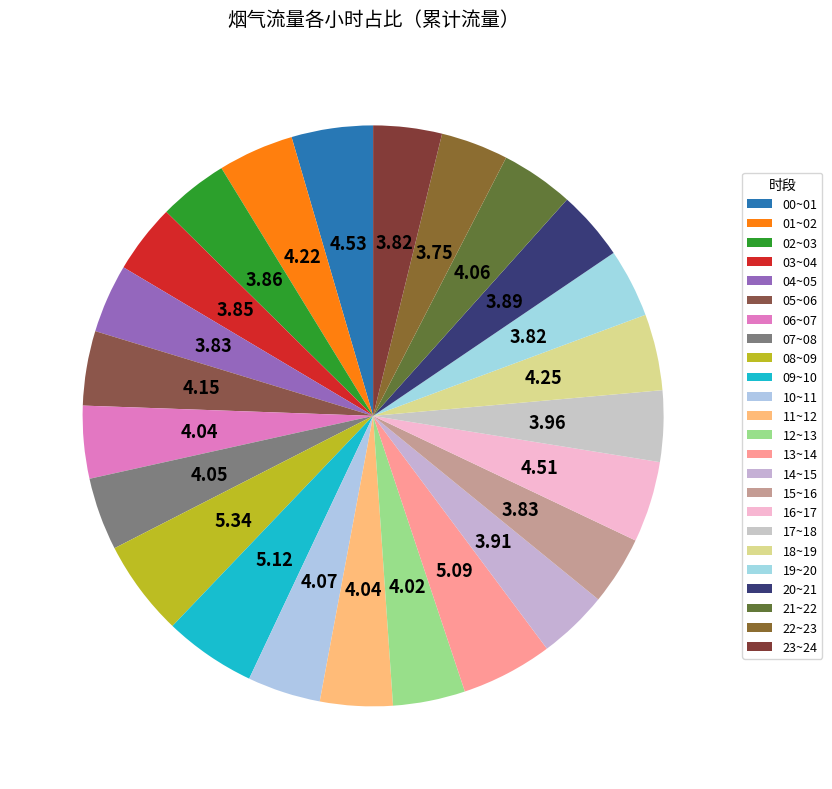

Rank the categories by value from lowest to highest.

22~23, 23~24, 19~20, 15~16, 04~05, 03~04, 02~03, 20~21, 14~15, 17~18, 12~13, 11~12, 06~07, 07~08, 21~22, 10~11, 05~06, 01~02, 18~19, 16~17, 00~01, 13~14, 09~10, 08~09